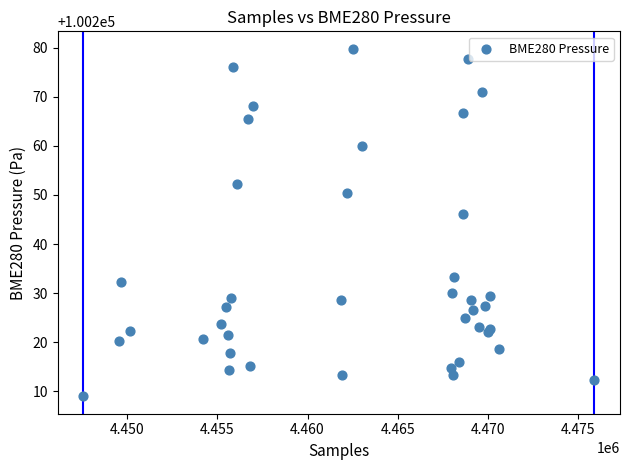

What Y value in the scatter plot is closest to 100244?

100246.1